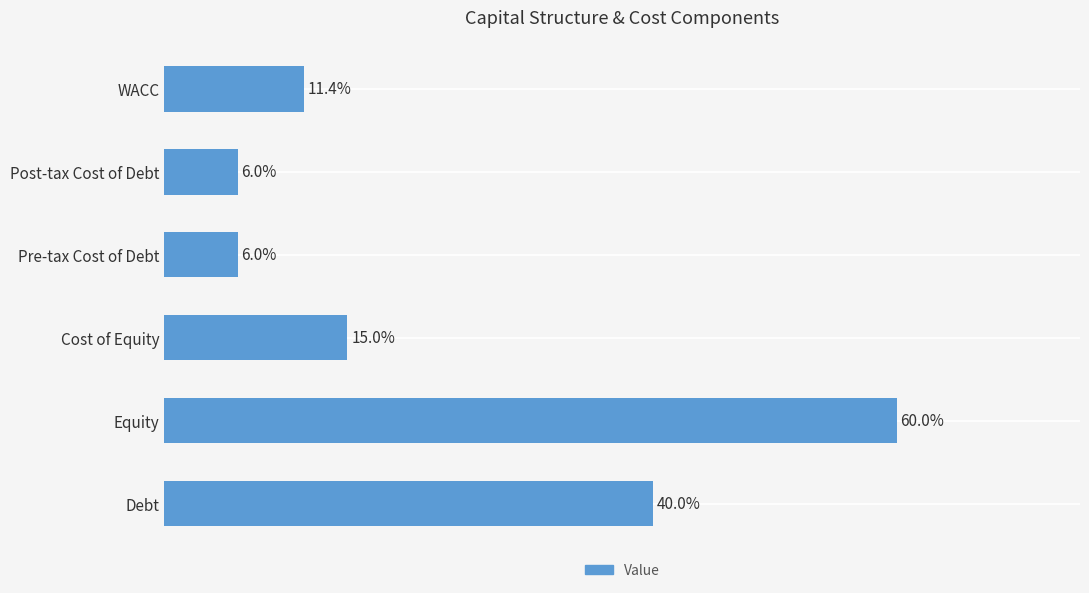

What is the minimum value shown in the chart?

0.1